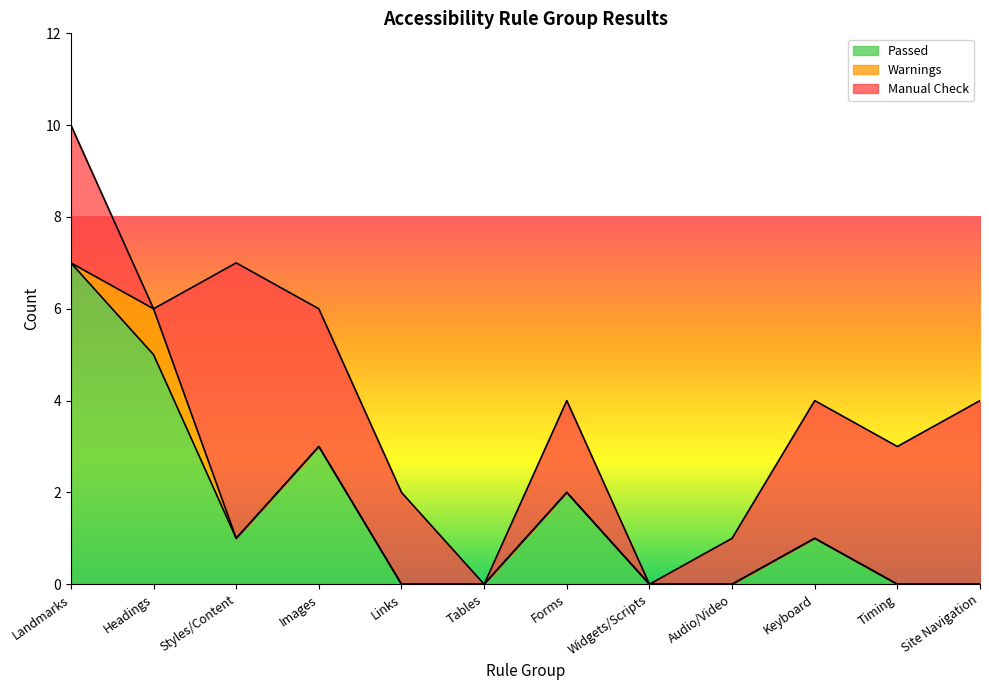

Reading left to right, transcribe all the data shown in this chart.

Passed: Landmarks=7	Headings=5	Styles/Content=1	Images=3	Links=0	Tables=0	Forms=2	Widgets/Scripts=0	Audio/Video=0	Keyboard=1	Timing=0	Site Navigation=0
Warnings: Landmarks=0	Headings=1	Styles/Content=0	Images=0	Links=0	Tables=0	Forms=0	Widgets/Scripts=0	Audio/Video=0	Keyboard=0	Timing=0	Site Navigation=0
Manual Check: Landmarks=3	Headings=0	Styles/Content=6	Images=3	Links=2	Tables=0	Forms=2	Widgets/Scripts=0	Audio/Video=1	Keyboard=3	Timing=3	Site Navigation=4